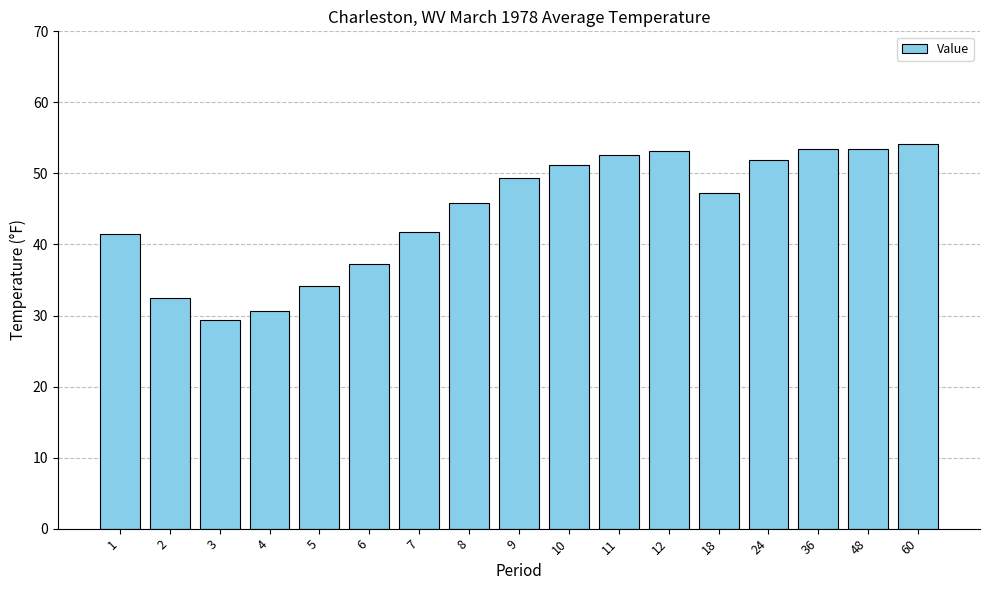

What is the value of the 12th bar from the left?

53.1